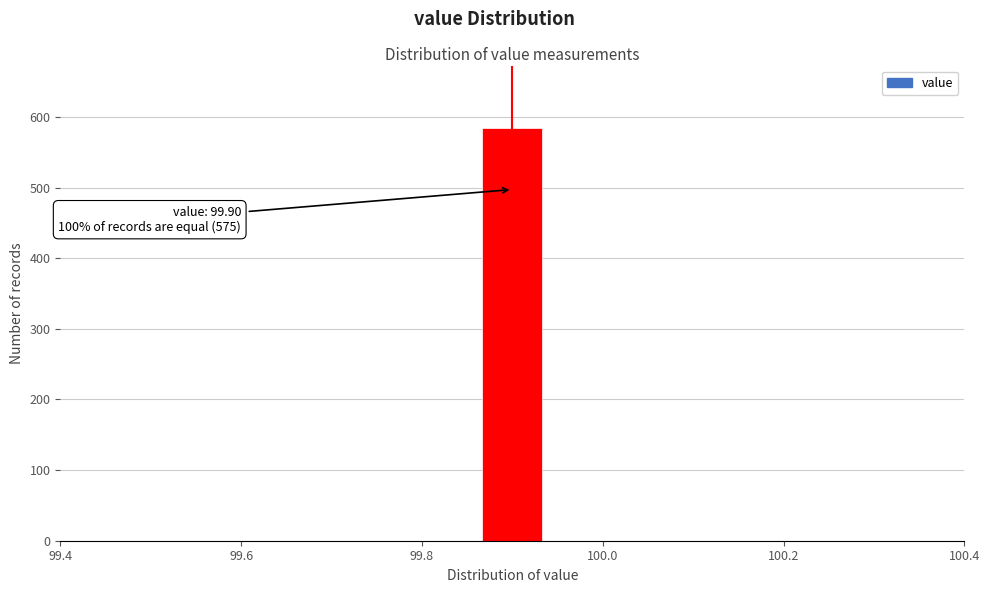

Read against the x-axis, roughly where is the centre of the tallest bar?

99.90